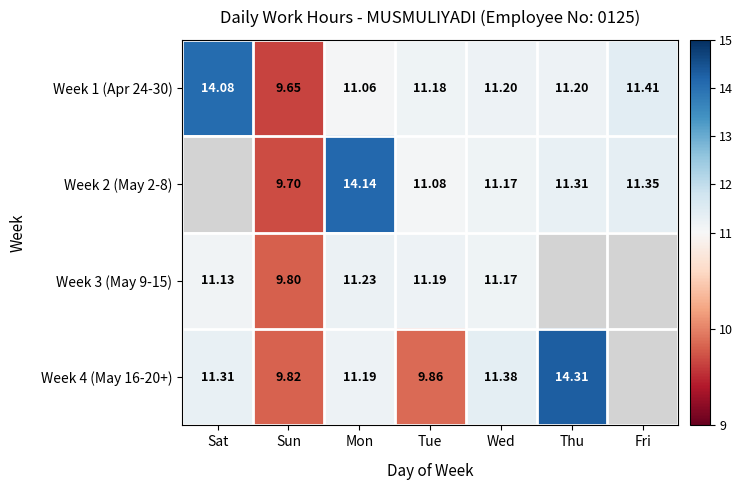

Where is Week 1 (Apr 24-30) nearest to the value 11?

Mon